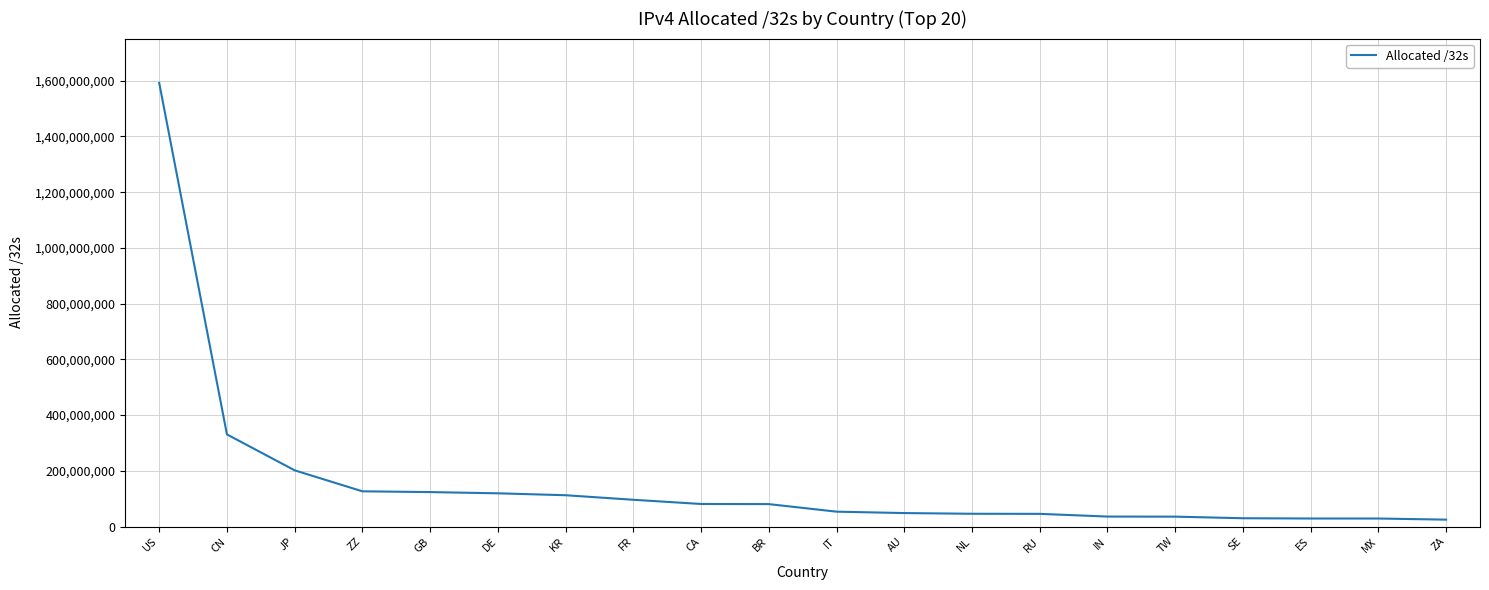

Which label corresponds to the largest value in the chart?

US